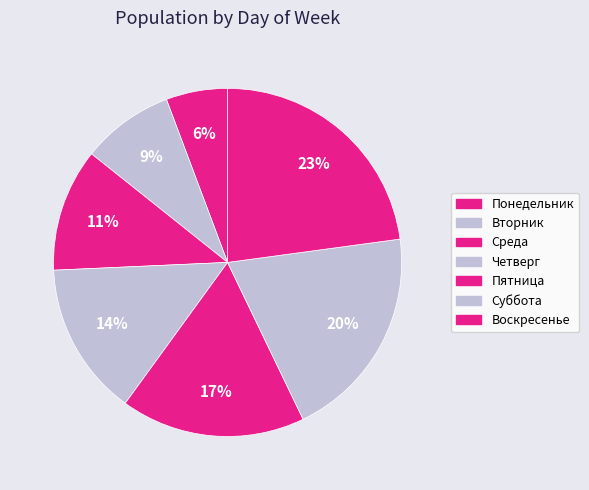

What percentage do Понедельник and Воскресенье together represent?

28.6%